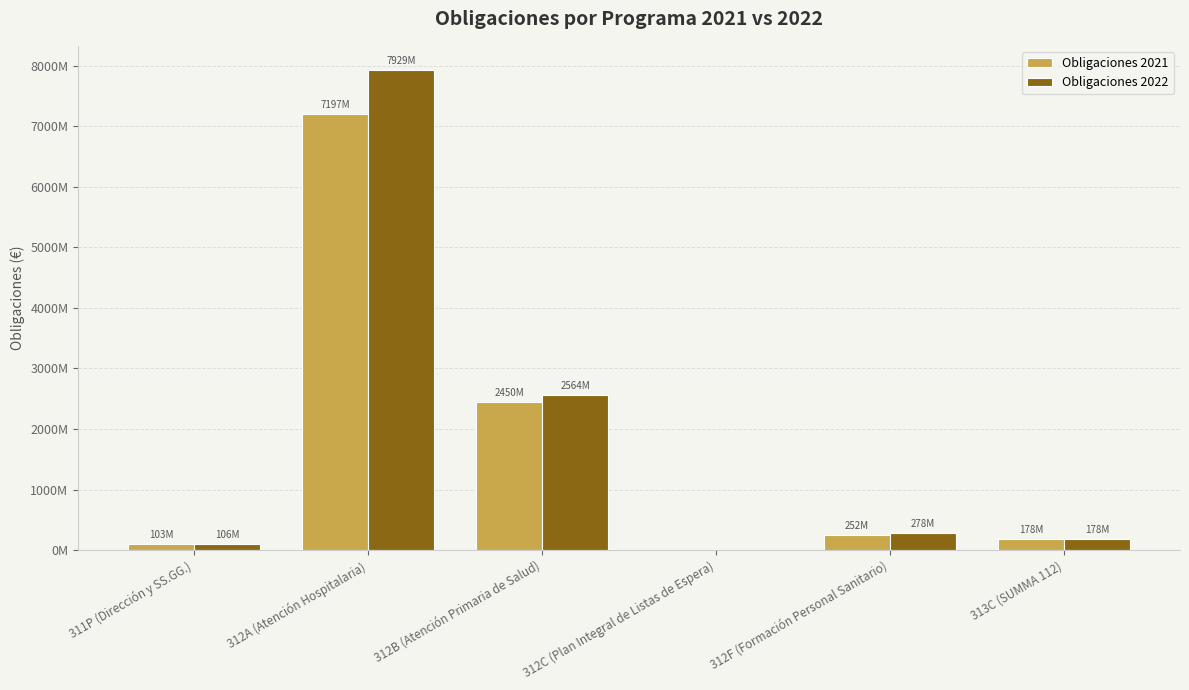

What is the difference between the second highest and second lowest values in the Obligaciones 2021 series?

2347819640